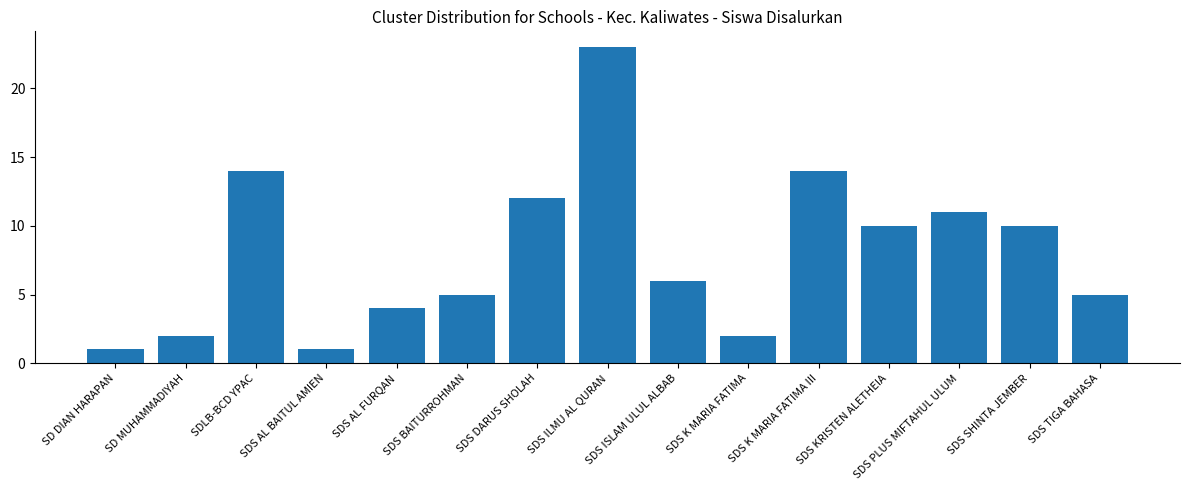

What is the approximate value at SD MUHAMMADIYAH?

2